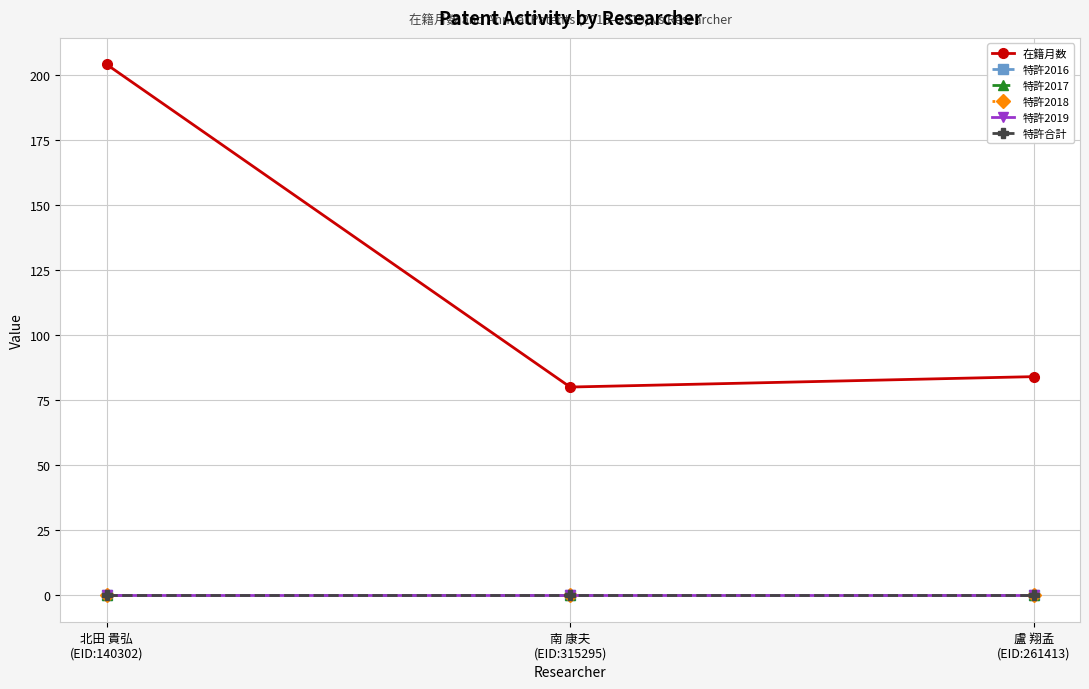

Does the chart have visible grid lines?

Yes